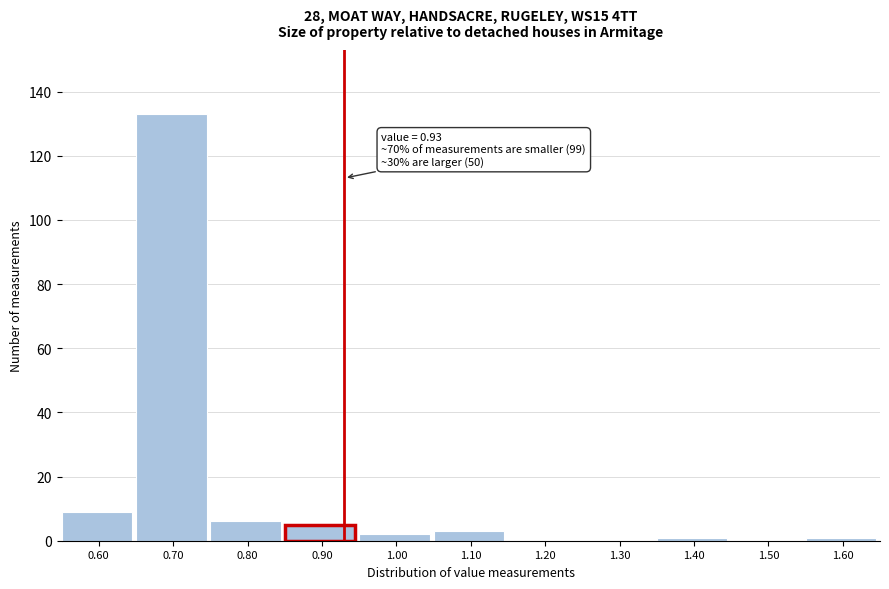

Which range on the x-axis has the tallest bar?

0.65 to 0.75